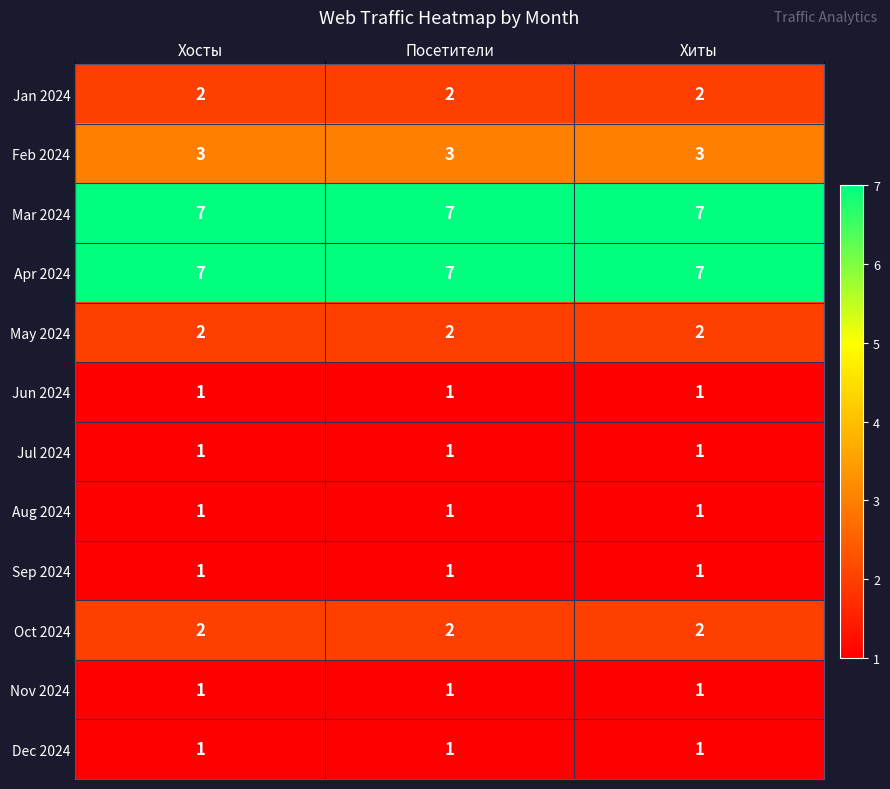

What is the spread (max minus min) of values at Хиты?

6